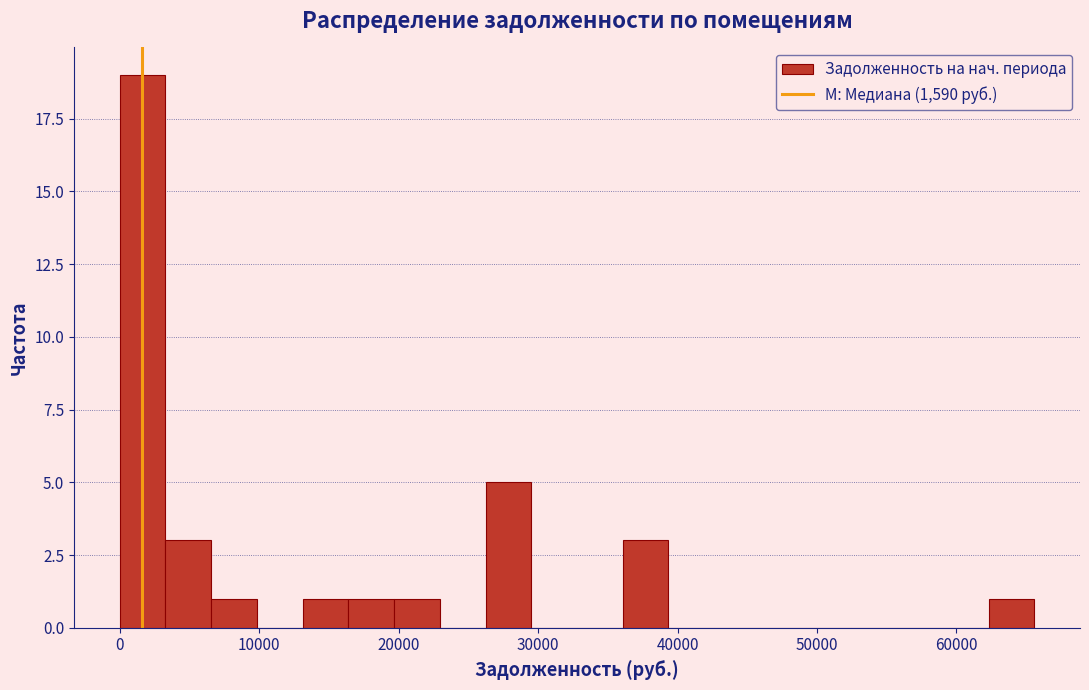

Read against the x-axis, roughly where is the centre of the tallest bar?

2000